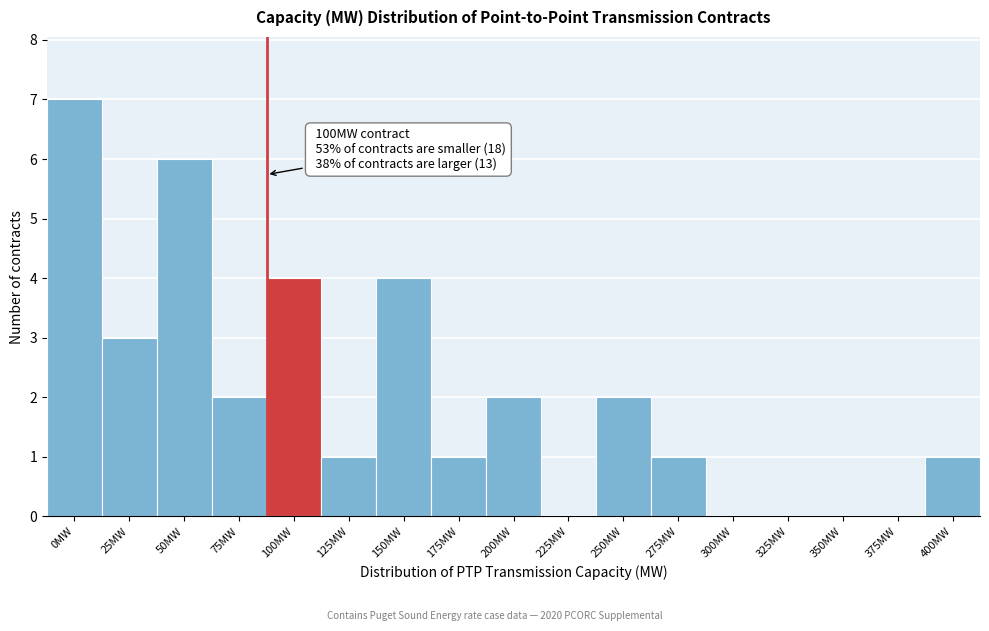

Reading right to left, what are all the values shown in this chart?

400MW=1	375MW=0	350MW=0	325MW=0	300MW=0	275MW=1	250MW=2	225MW=0	200MW=2	175MW=1	150MW=4	125MW=1	100MW=4	75MW=2	50MW=6	25MW=3	0MW=7